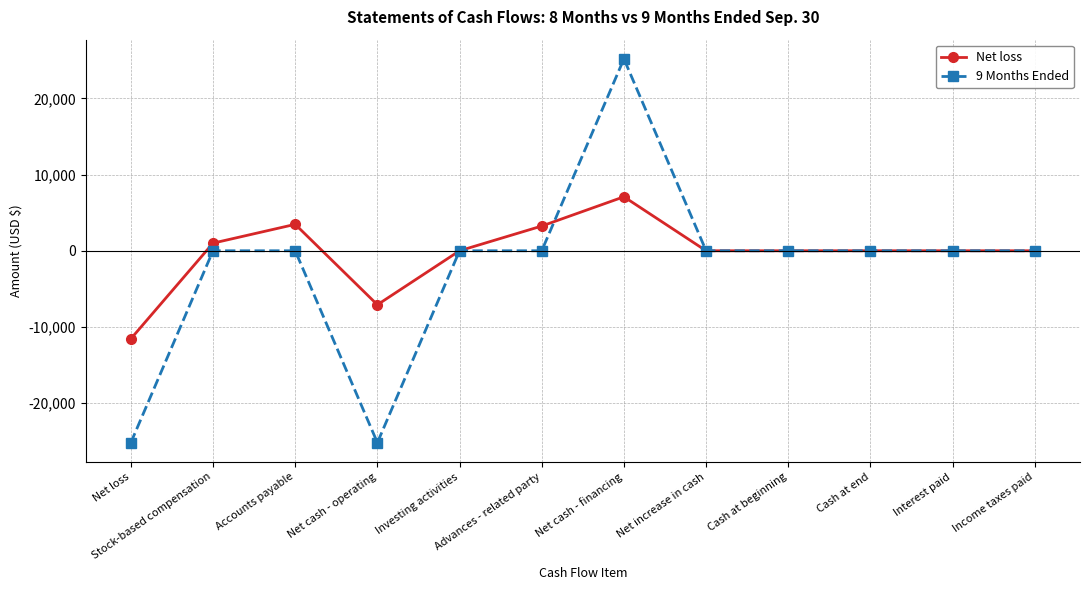

Reading left to right, what are all the values shown in this chart?

Net loss: Net loss=-11548	Stock-based compensation=1000	Accounts payable=3466	Net cash - operating=-7082	Investing activities=0	Advances - related party=3243	Net cash - financing=7082	Net increase in cash=0	Cash at beginning=0	Cash at end=0	Interest paid=0	Income taxes paid=0
9 Months Ended: Net loss=-25175	Stock-based compensation=0	Accounts payable=0	Net cash - operating=-25175	Investing activities=0	Advances - related party=0	Net cash - financing=25175	Net increase in cash=0	Cash at beginning=0	Cash at end=0	Interest paid=0	Income taxes paid=0